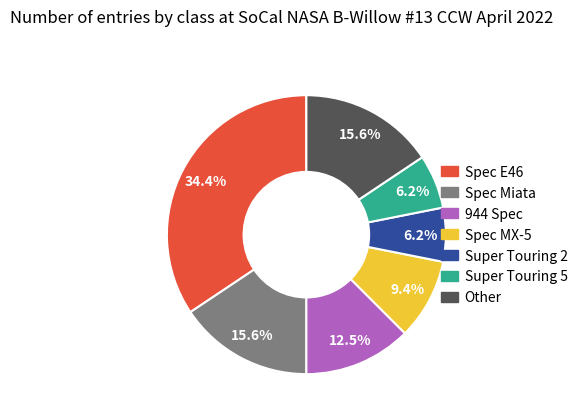

Is Other the majority of the pie?

No